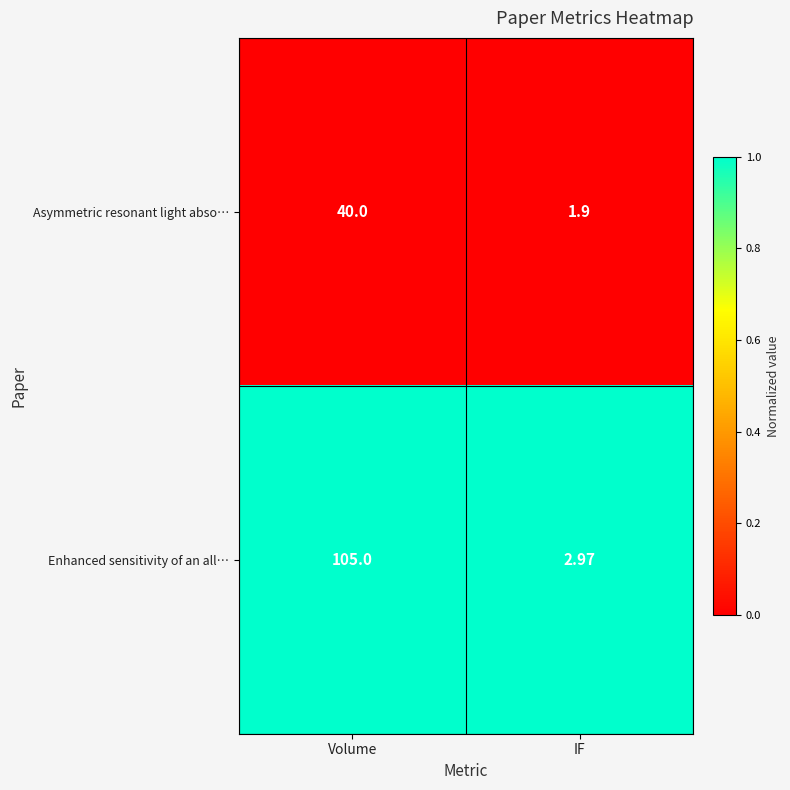

At which category does the chart reach its peak across all series?

Volume